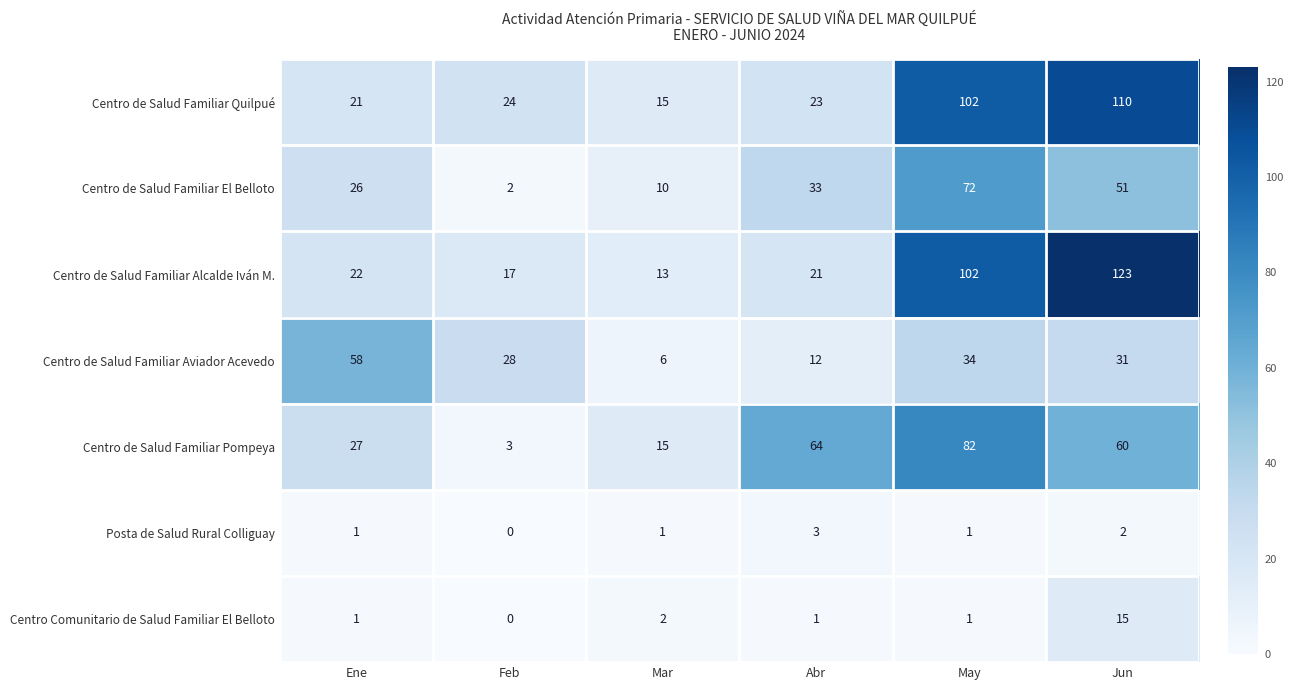

Is it true that Centro de Salud Familiar El Belloto equals 26 at Ene?

True